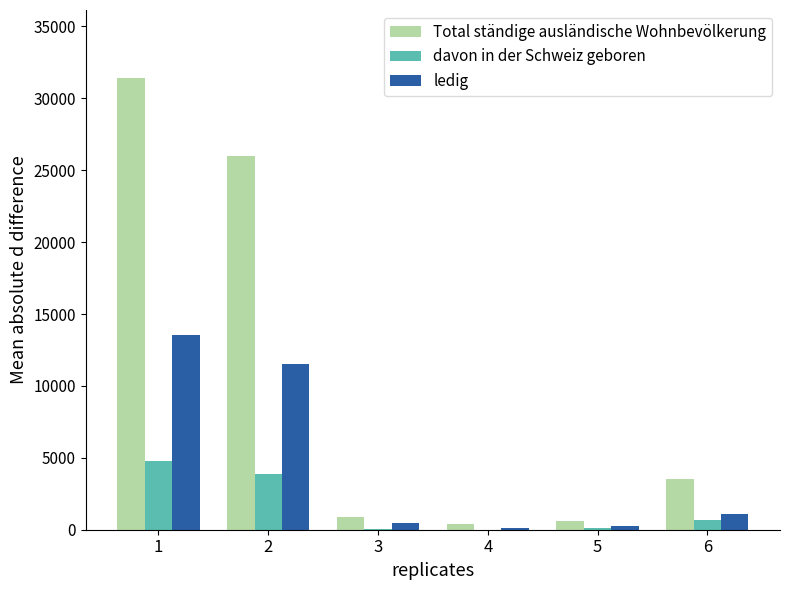

What is the sum of all ledig values?

27039